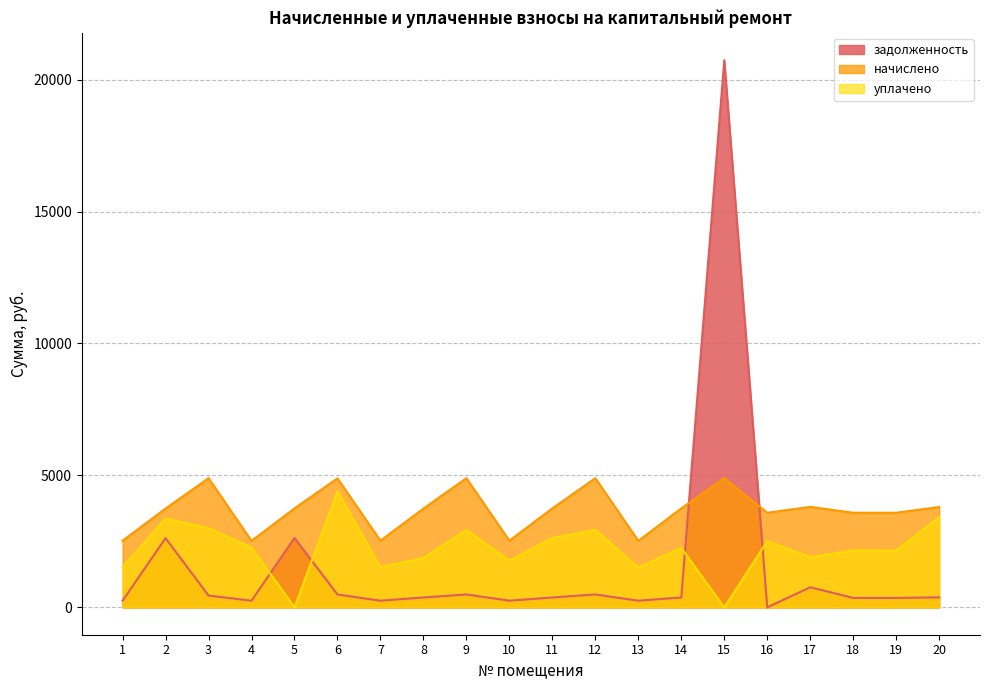

The начислено series shows 1079.5 at 3. True or false?

False